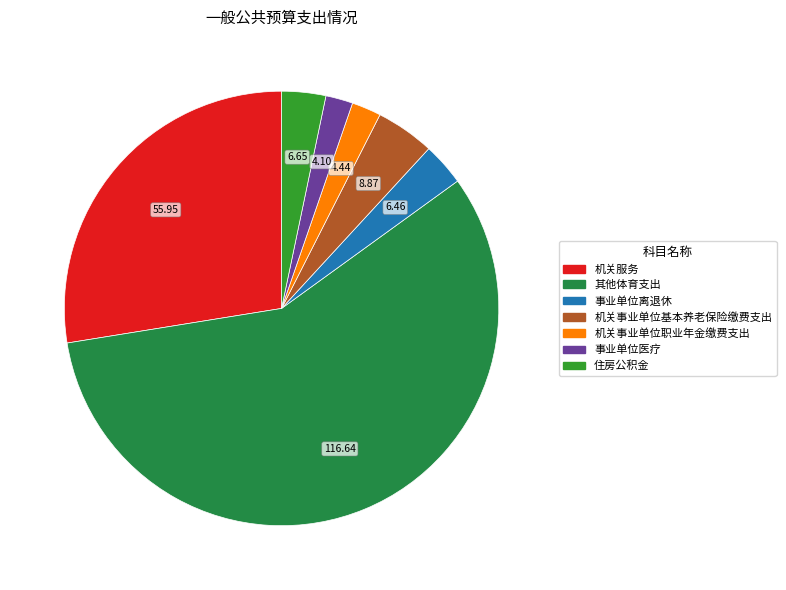

To the nearest percent, what portion does 事业单位医疗 represent?

2%